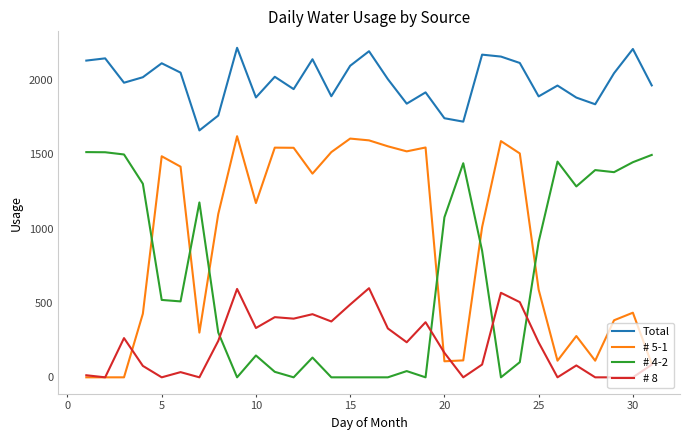

True or false: Total and # 8 cross at least once.

False